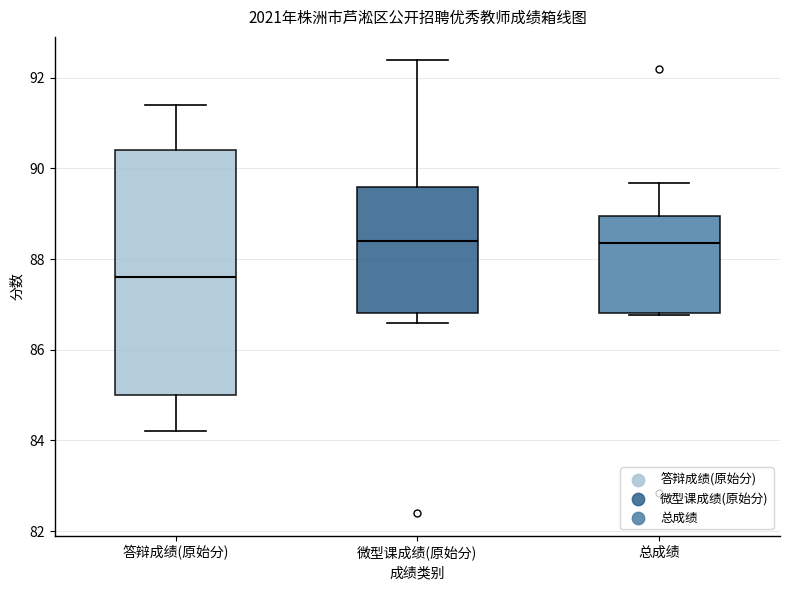

Where does the upper whisker of the box for 答辩成绩(原始分) end on the y-axis? The values are not printed on the chart, so give them approximately, as read against the axis.

91.4